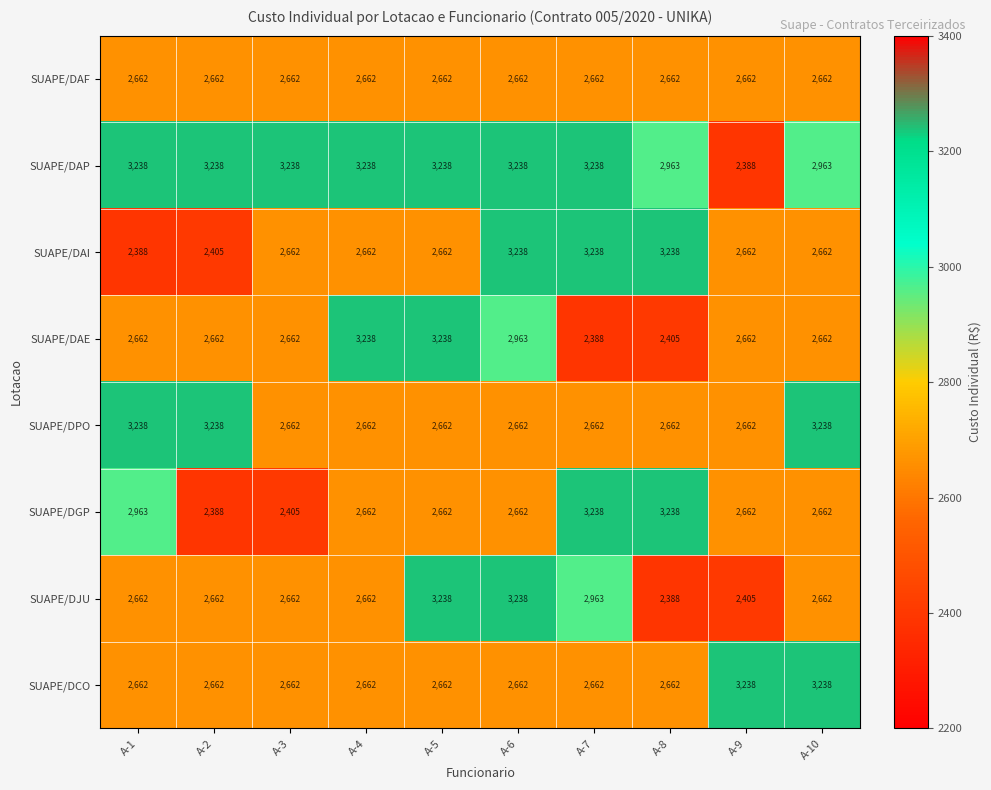

What is the smallest value displayed?

2388